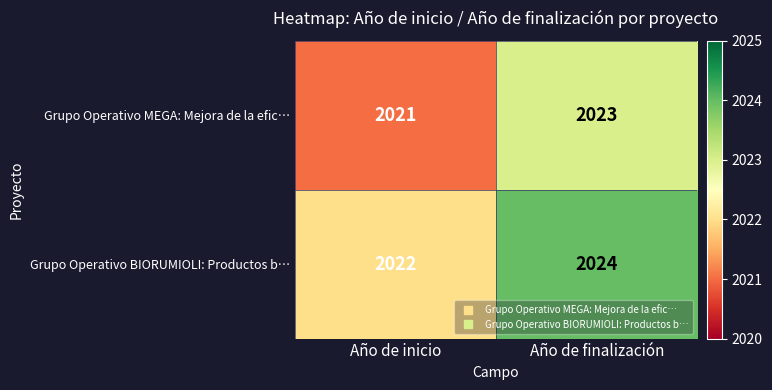

Which series has the largest total across all categories?

Grupo Operativo BIORUMIOLI: Productos b…